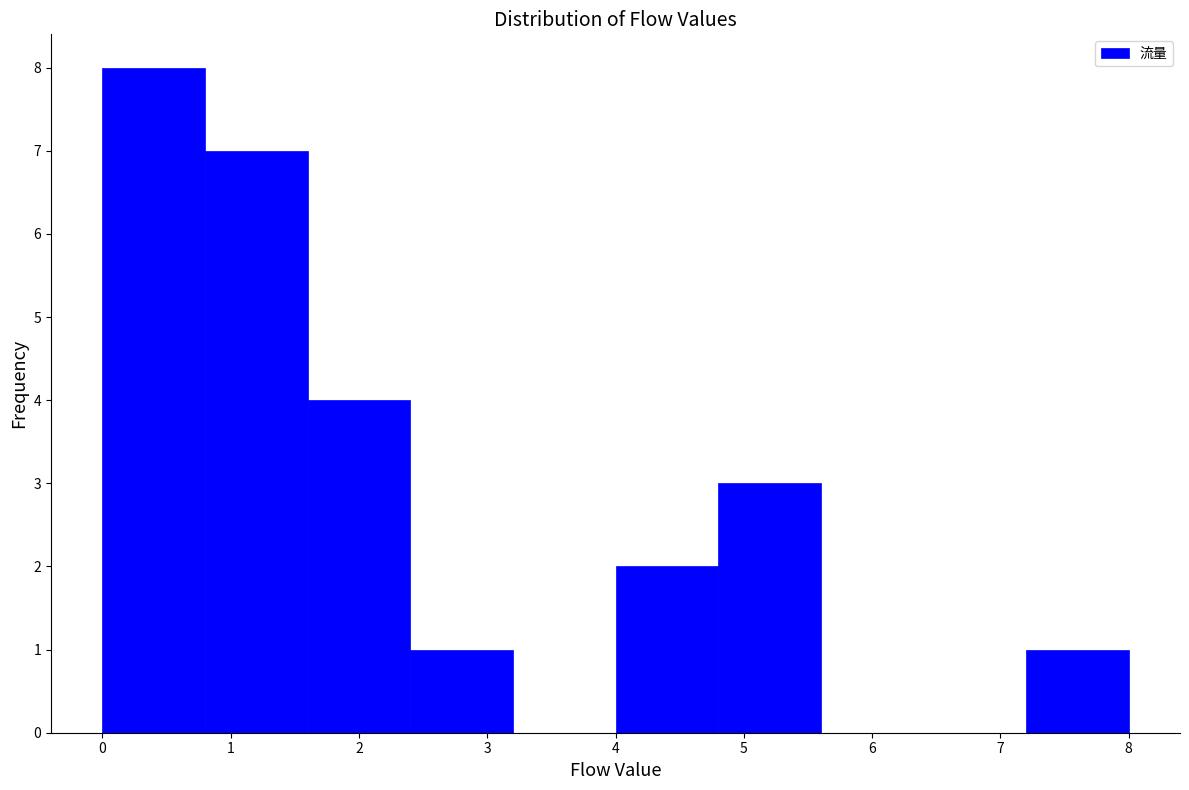

How tall is the bar that spans 1.6 to 2.4 on the x-axis? The values are not printed on the chart, so give them approximately, as read against the axis.

4